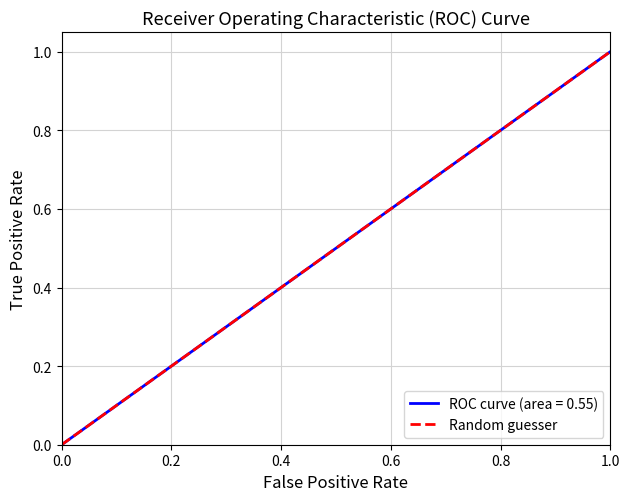

Does the chart display data point markers on the line(s)?

No